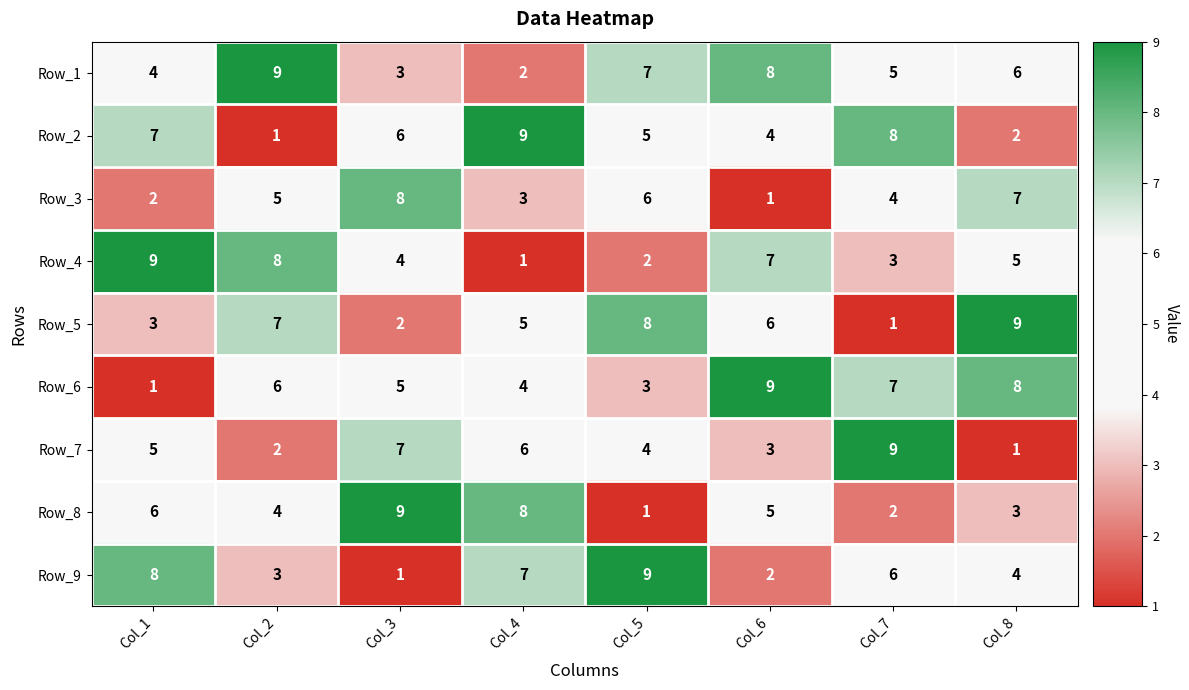

Rank the categories by Row_7 value from lowest to highest.

Col_8, Col_2, Col_6, Col_5, Col_1, Col_4, Col_3, Col_7